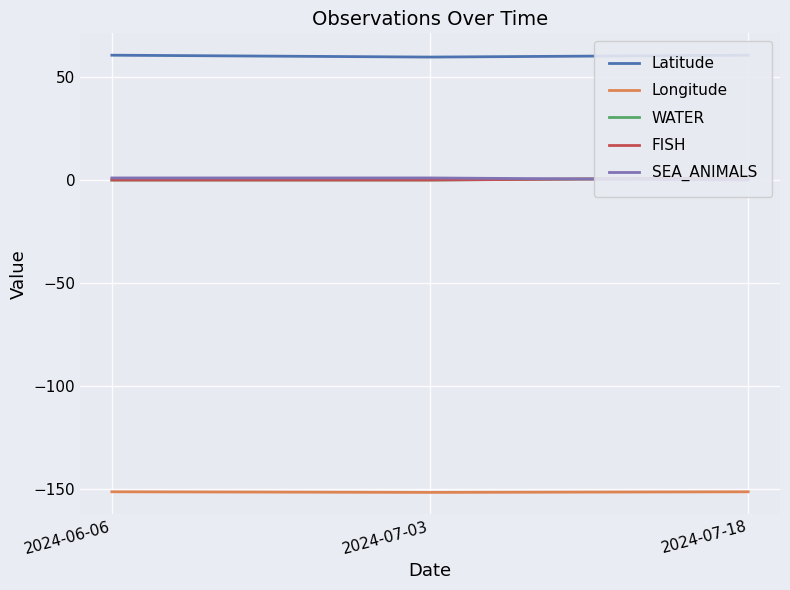

What is the sum of all SEA_ANIMALS values?

2.0